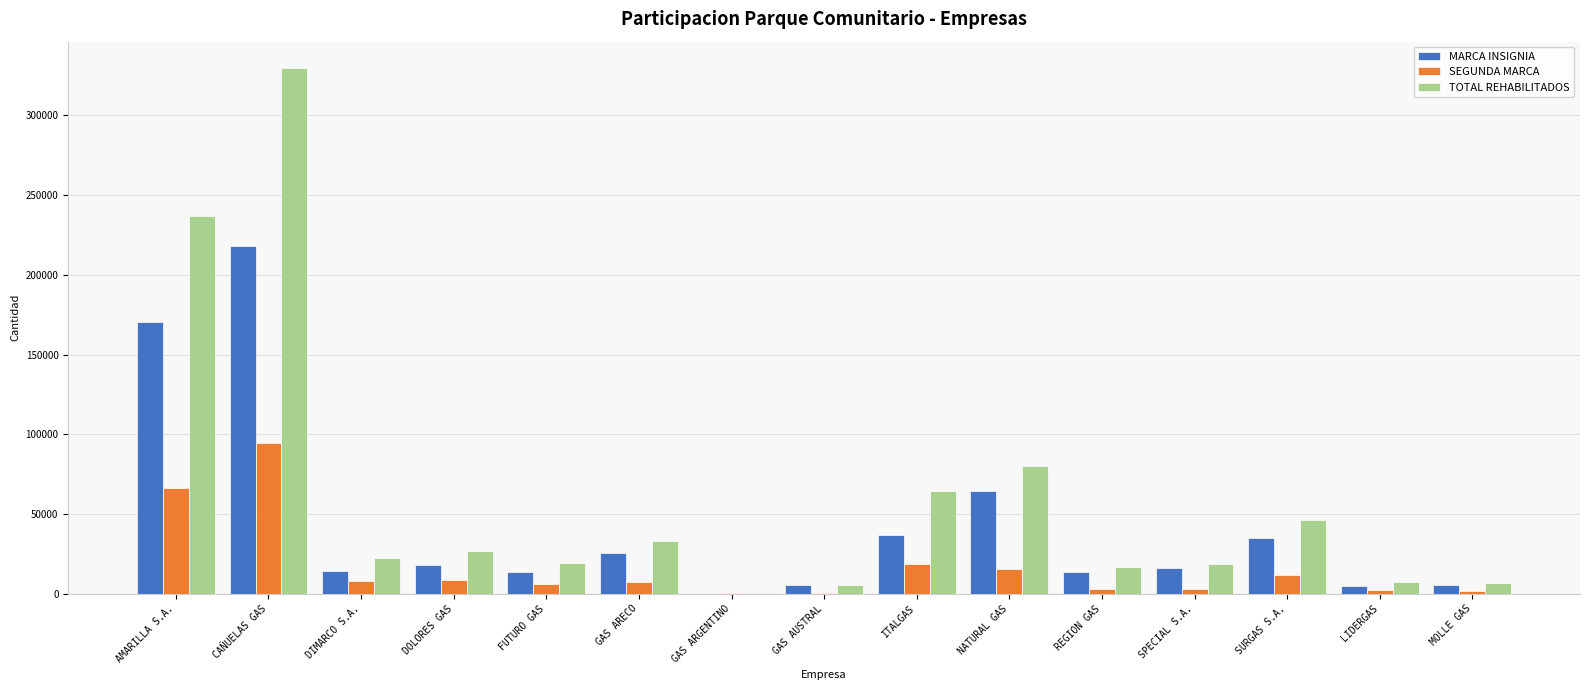

What is the sum of all SEGUNDA MARCA values?

246719.0